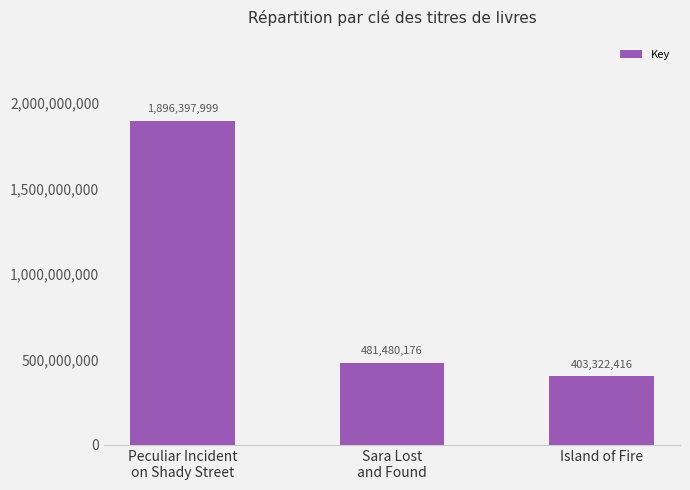

How many data points are less than 481480176?

1